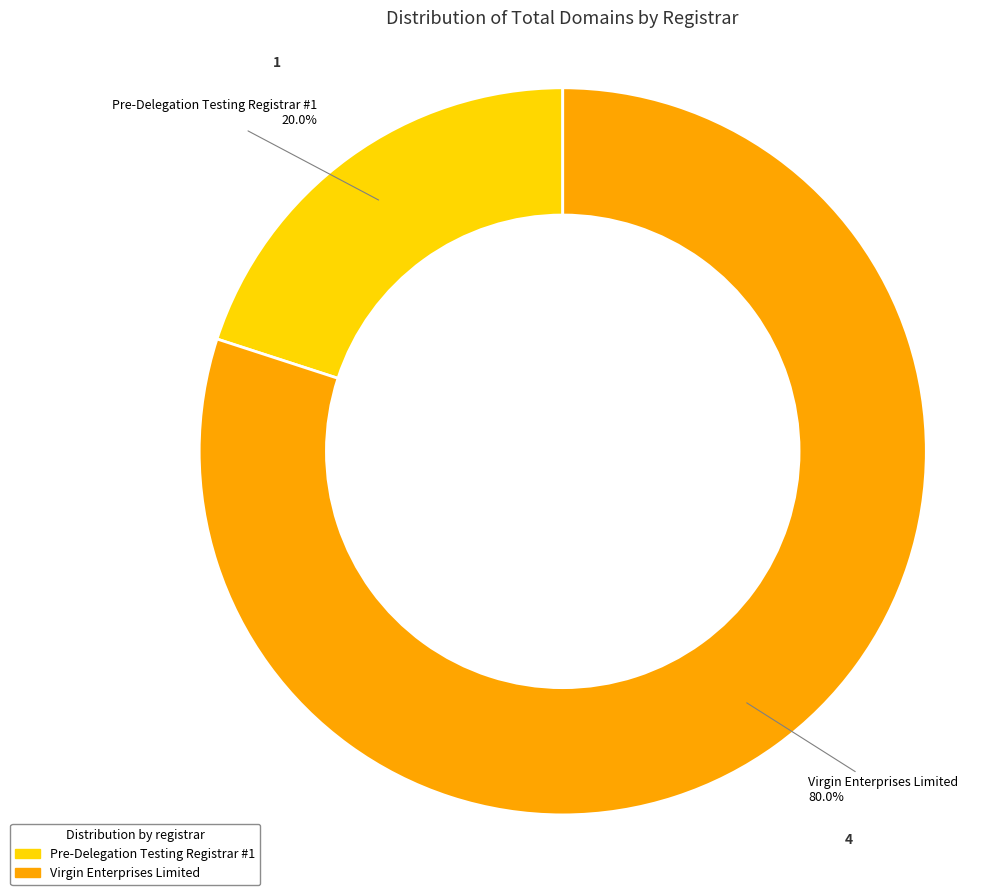

The Virgin Enterprises Limited slice represents 80% of the pie. True or false?

True